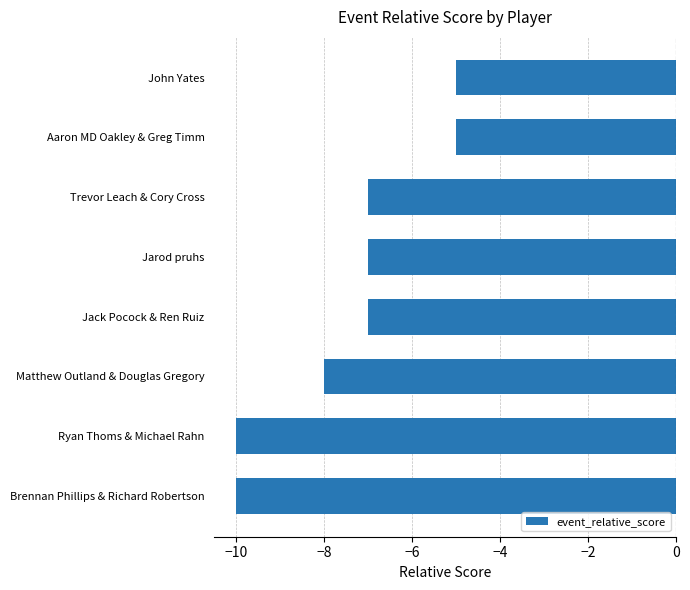

What is the approximate value at Aaron MD Oakley & Greg Timm?

-5